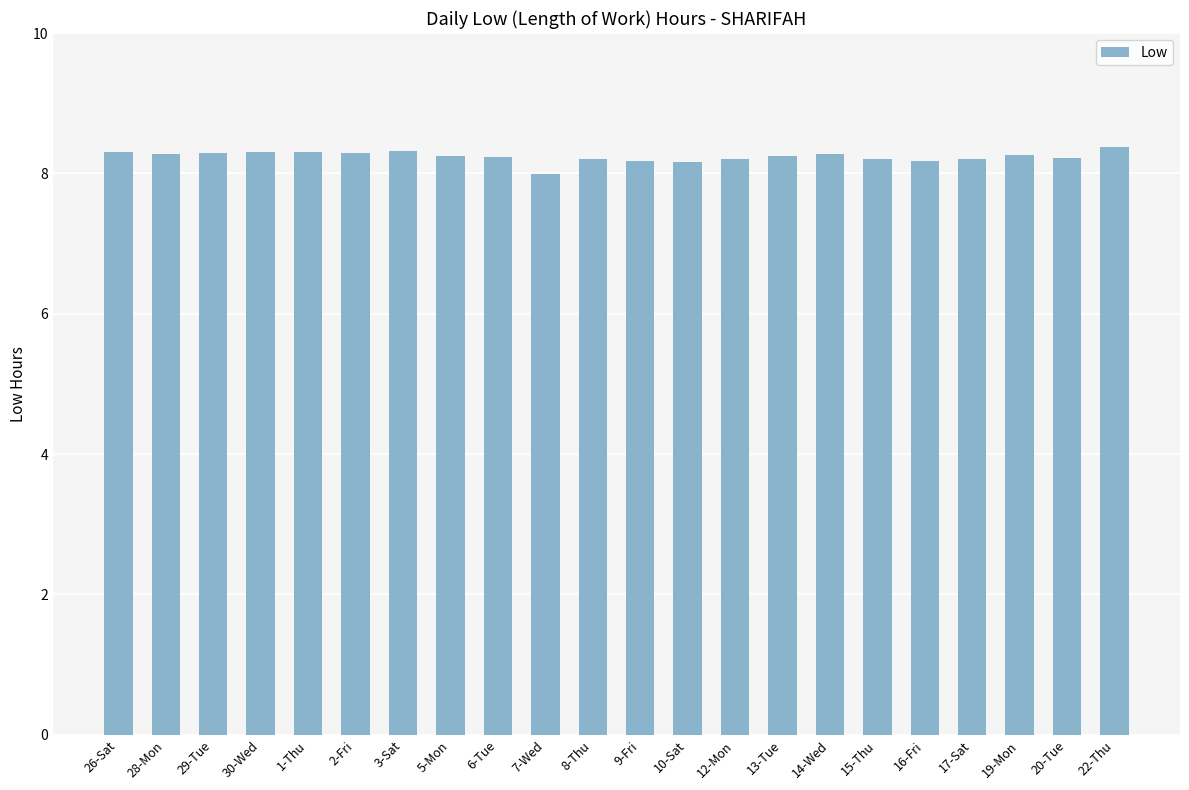

The value at 2-Fri is 10.9. True or false?

False